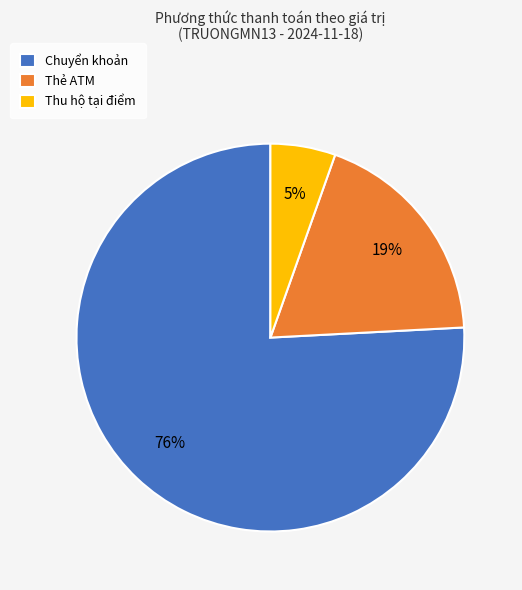

Which slice is the largest?

Chuyển khoản